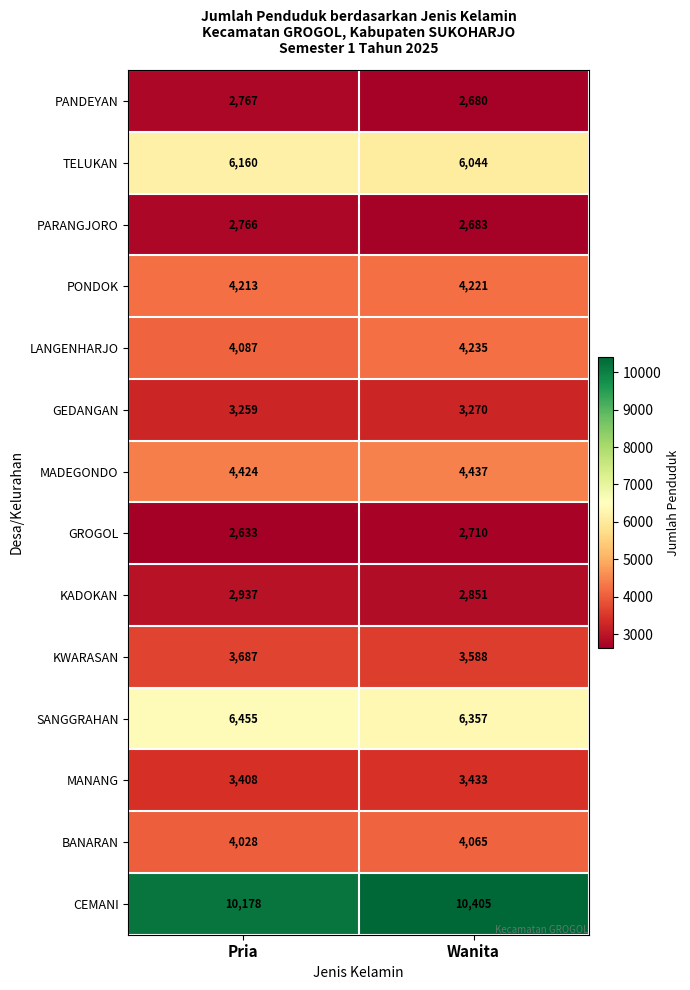

Reading left to right, extract all data points from this chart.

PANDEYAN: Pria=2767	Wanita=2680
TELUKAN: Pria=6160	Wanita=6044
PARANGJORO: Pria=2766	Wanita=2683
PONDOK: Pria=4213	Wanita=4221
LANGENHARJO: Pria=4087	Wanita=4235
GEDANGAN: Pria=3259	Wanita=3270
MADEGONDO: Pria=4424	Wanita=4437
GROGOL: Pria=2633	Wanita=2710
KADOKAN: Pria=2937	Wanita=2851
KWARASAN: Pria=3687	Wanita=3588
SANGGRAHAN: Pria=6455	Wanita=6357
MANANG: Pria=3408	Wanita=3433
BANARAN: Pria=4028	Wanita=4065
CEMANI: Pria=10178	Wanita=10405